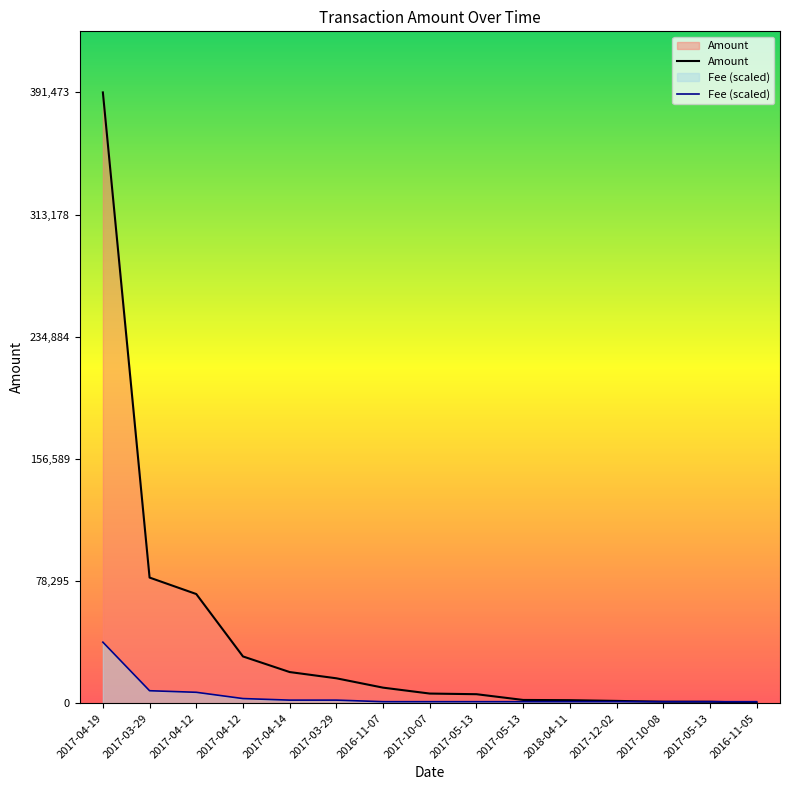

Reading left to right, transcribe all the data shown in this chart.

Amount: 2017-04-19=391472.7	2017-03-29=80547.4	2017-04-12=70000.0	2017-04-12=30000.0	2017-04-14=20000.0	2017-03-29=16000.0	2016-11-07=10000.0	2017-10-07=6214.4	2017-05-13=5800.0	2017-05-13=2120.0	2018-04-11=1967.0	2017-12-02=1505.3	2017-10-08=1000.0	2017-05-13=980.0	2016-11-05=337.0
Fee: 2017-04-19=39147.3	2017-03-29=8030.2	2017-04-12=7026.4	2017-04-12=3011.3	2017-04-14=2007.6	2017-03-29=2007.6	2016-11-07=1003.8	2017-10-07=1003.8	2017-05-13=1003.8	2017-05-13=1003.8	2018-04-11=1003.8	2017-12-02=1003.8	2017-10-08=1003.8	2017-05-13=1003.8	2016-11-05=1003.8